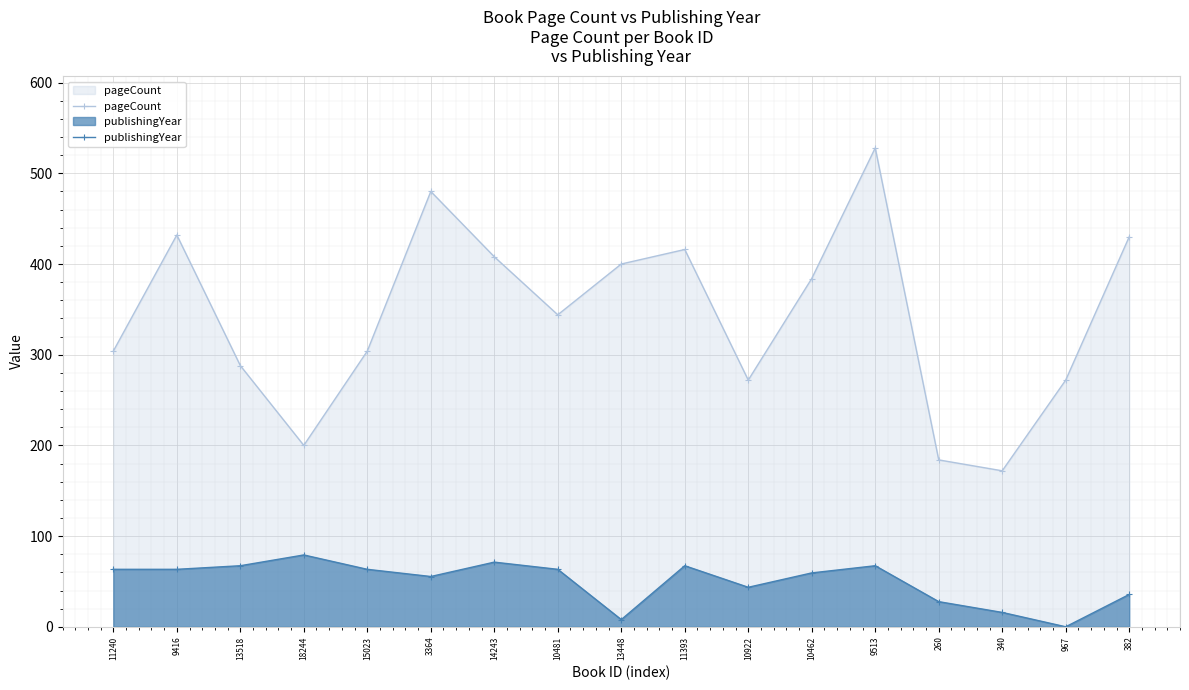

The value of pageCount at 967 is 272.0. True or false?

True